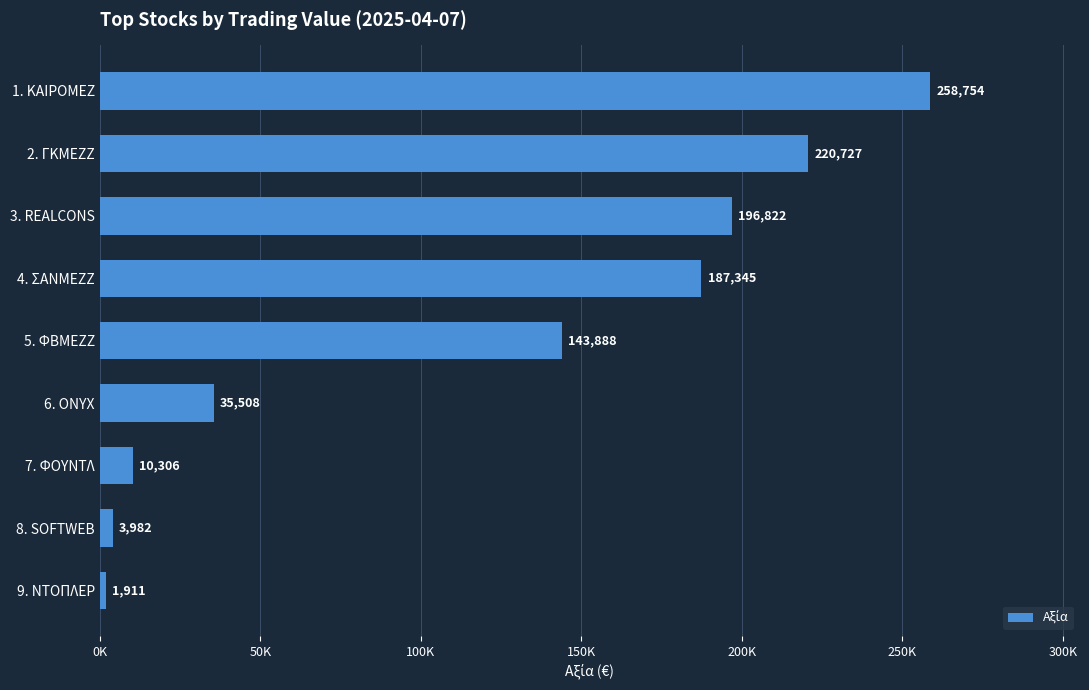

Are the bars grouped side by side (vs. stacked)?

No